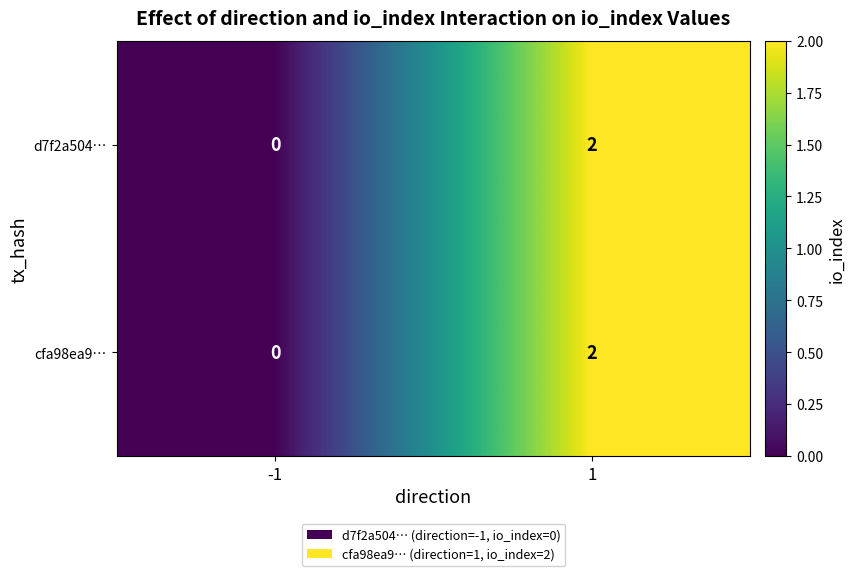

Rank the categories by cfa98ea9… value from highest to lowest.

1, -1